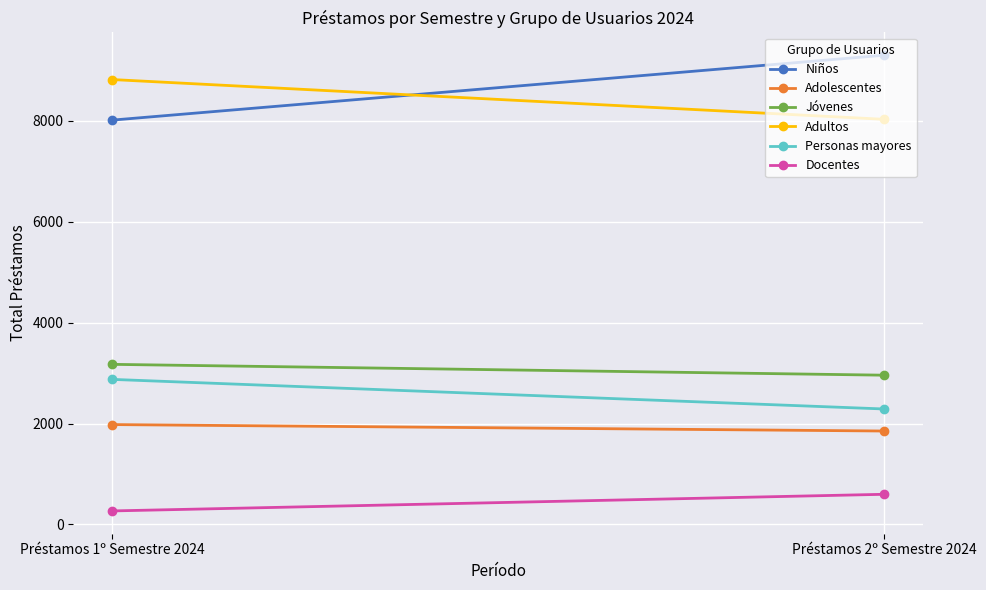

At which category is the sum across all series the highest?

Préstamos 1º Semestre 2024